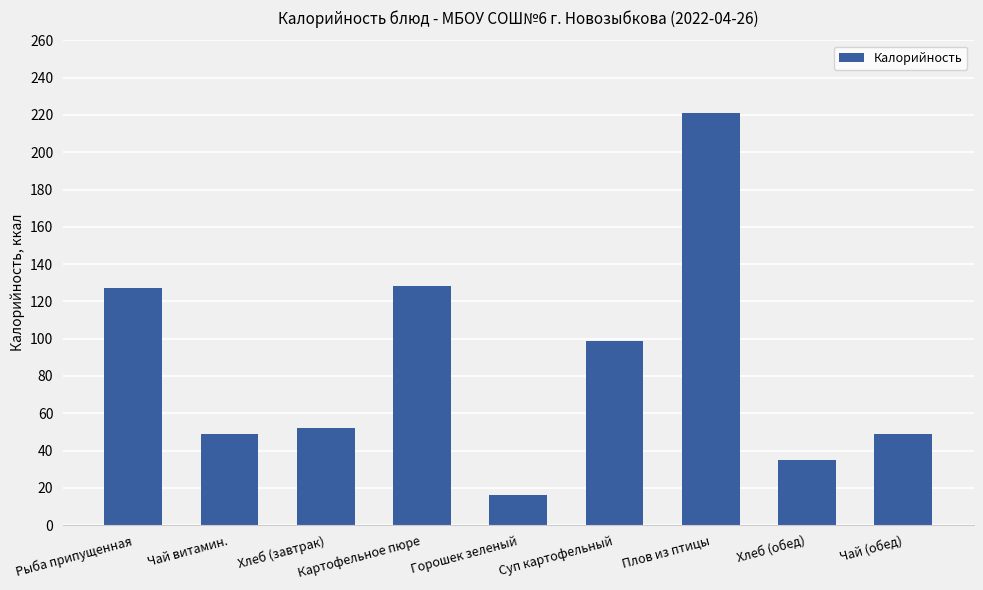

What is the ratio of the value at Плов из птицы to the value at Горошек зеленый?

13.8